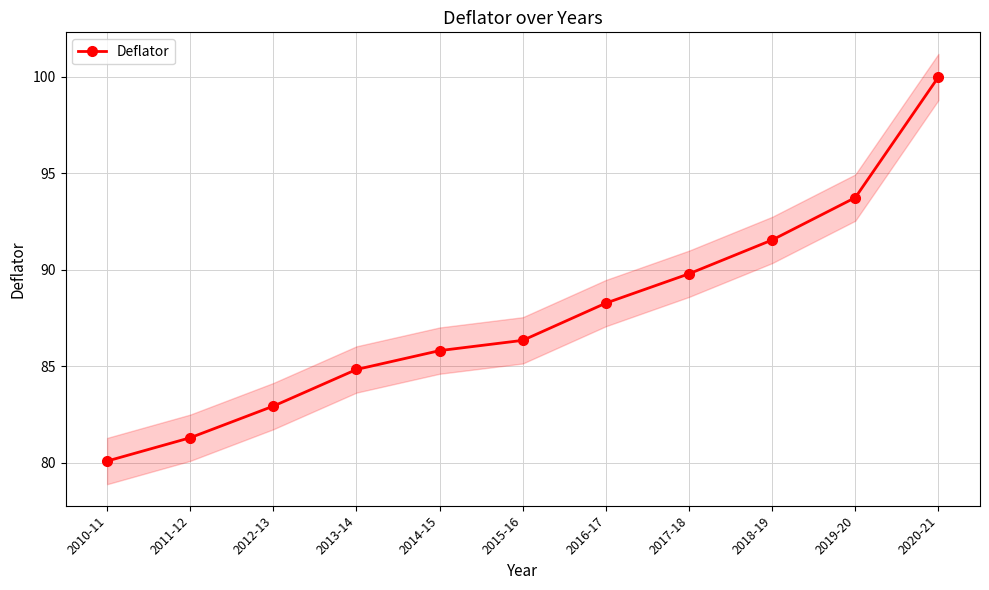

How many values are below 86?

5